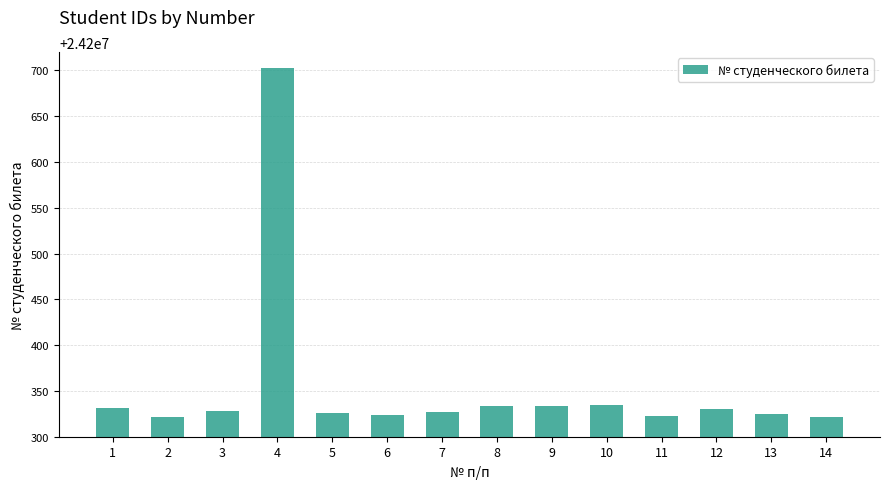

Count the number of categories in the chart.

14